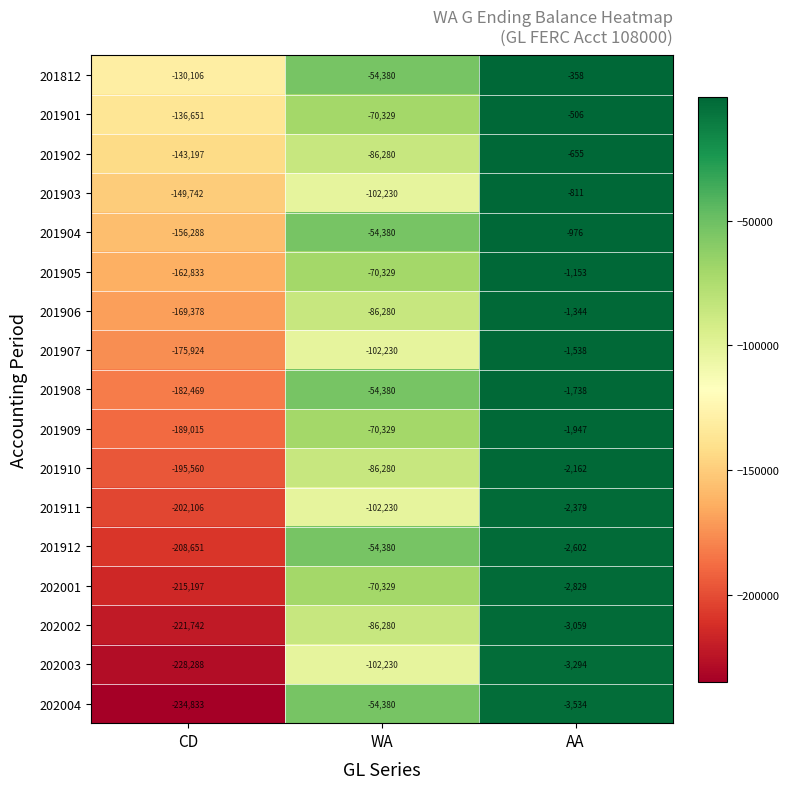

At which category is the sum across all series the highest?

AA